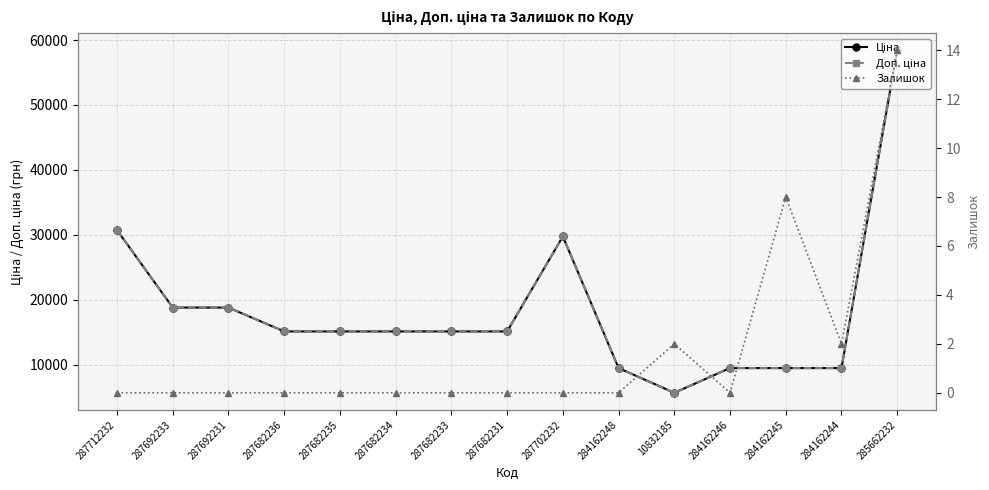

What is the label of the 3rd point from the right?

284162245